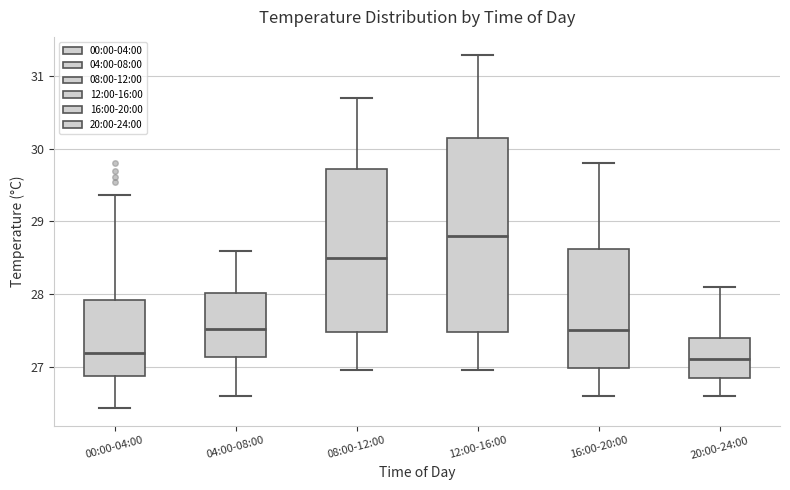

Which box has the highest median line?

12:00-16:00